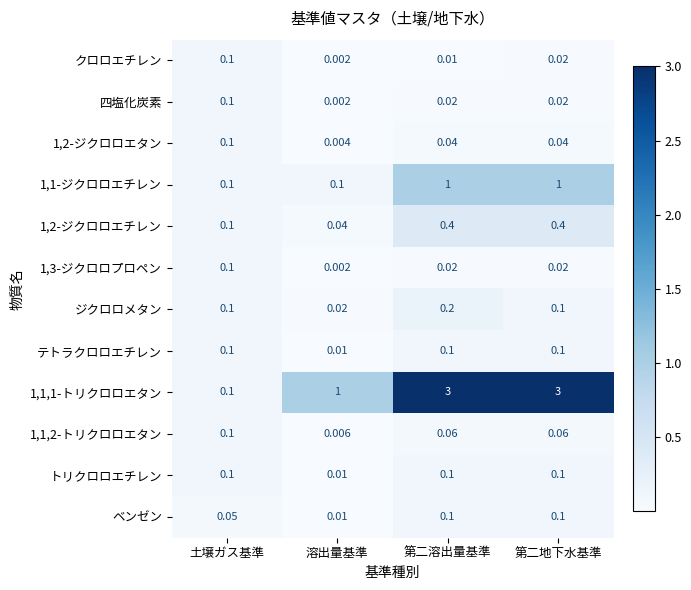

Where is テトラクロロエチレン nearest to the value 0?

溶出量基準